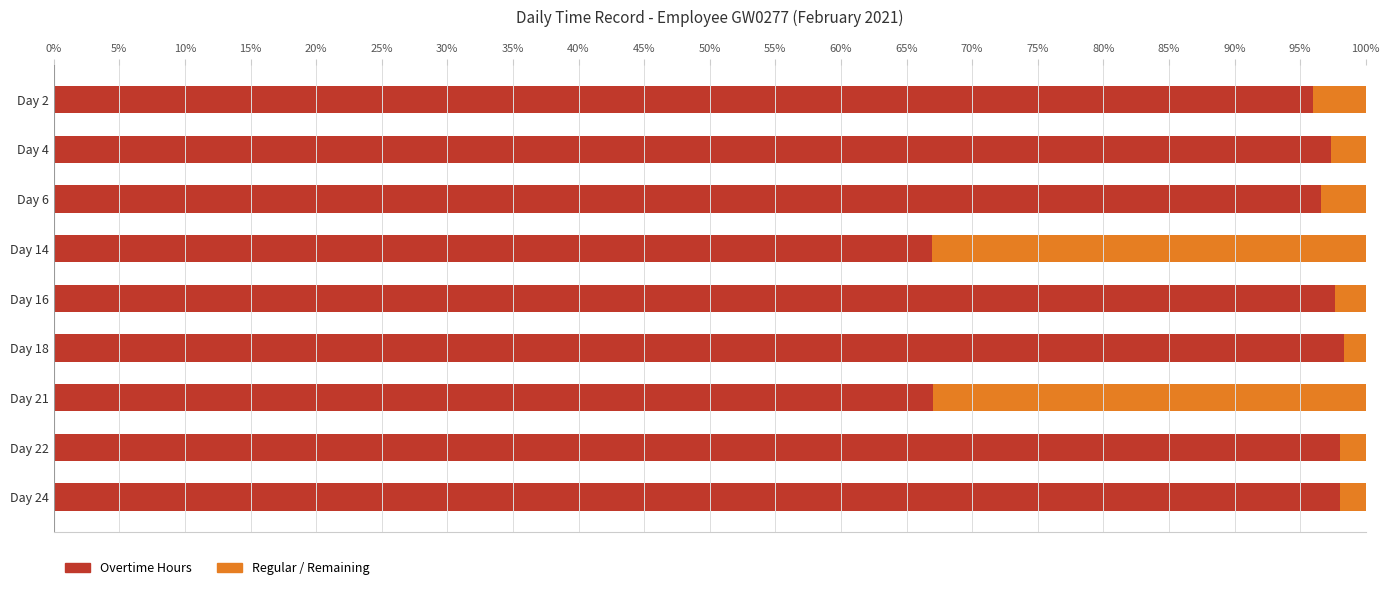

True or false: Overtime Hours has a value of 96.6 at Day 6.

True